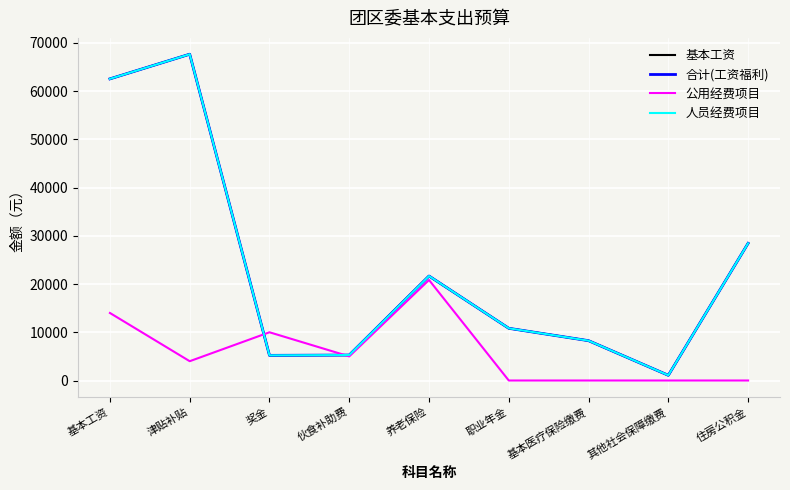

Does the chart display data point markers on the line(s)?

No